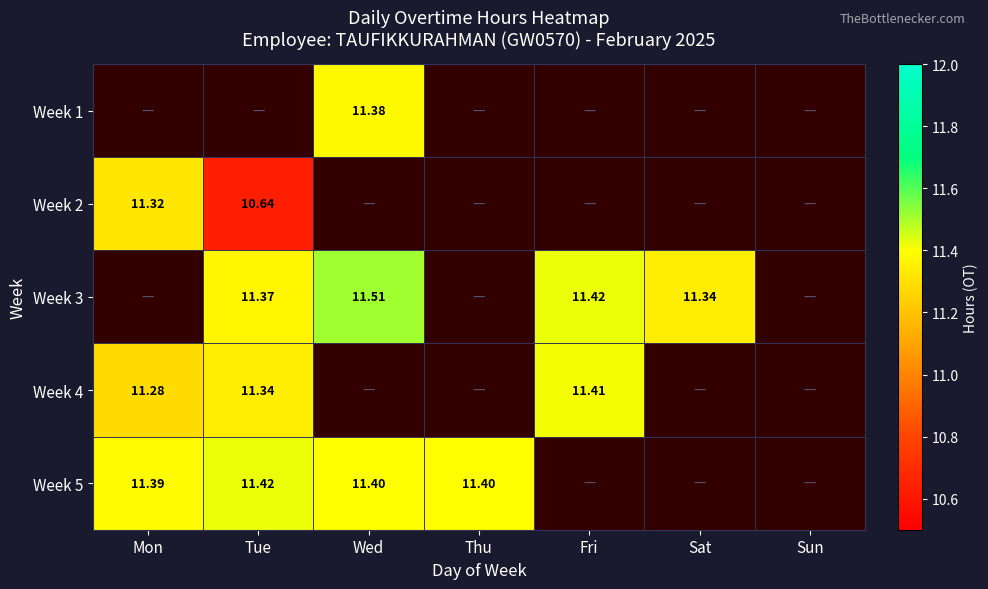

Where does the Week 3 series first go above 11?

Tue